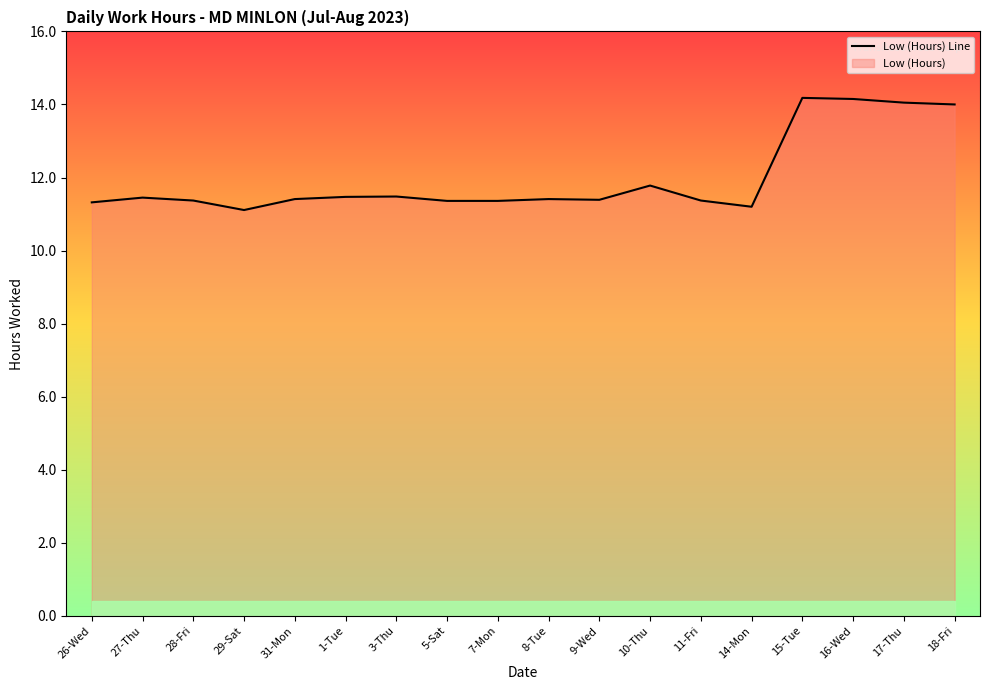

How many distinct data groups are displayed?

1